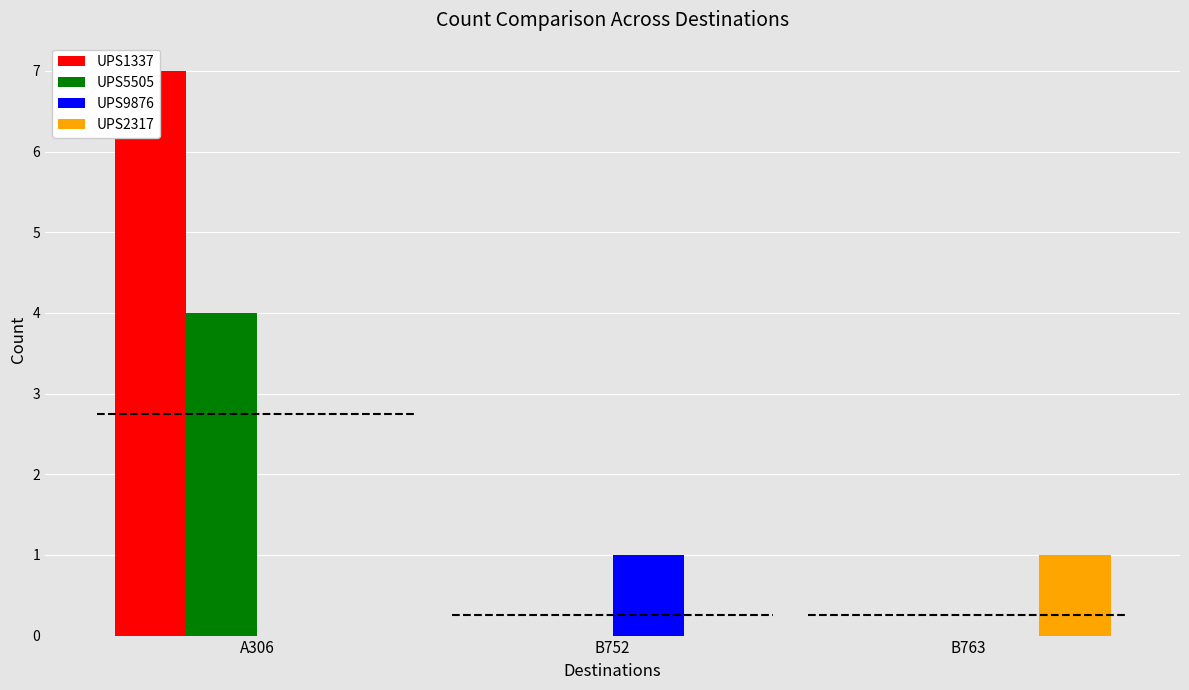

Rank the categories by UPS1337 value from lowest to highest.

B752, B763, A306